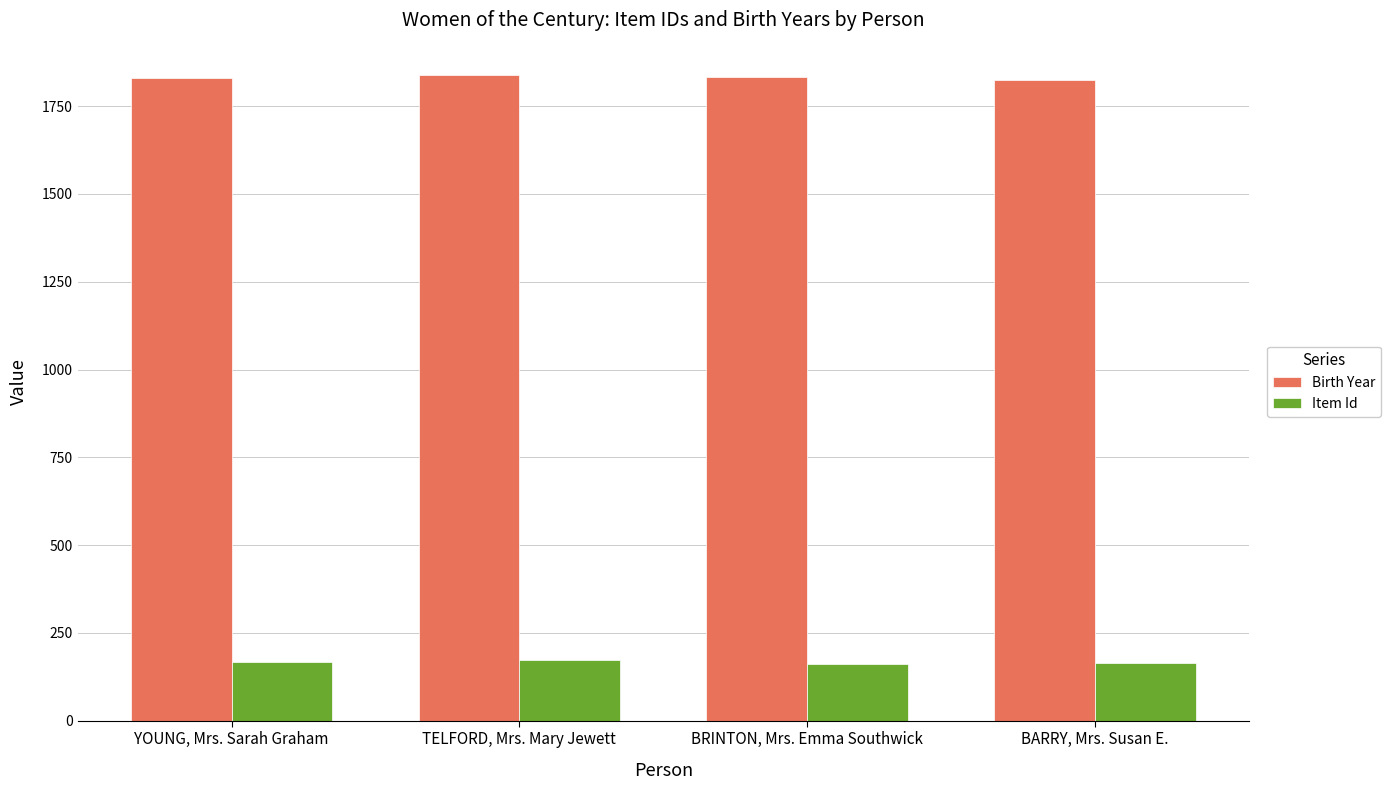

Rank the categories by Birth Year value from lowest to highest.

BARRY, Mrs. Susan E., YOUNG, Mrs. Sarah Graham, BRINTON, Mrs. Emma Southwick, TELFORD, Mrs. Mary Jewett